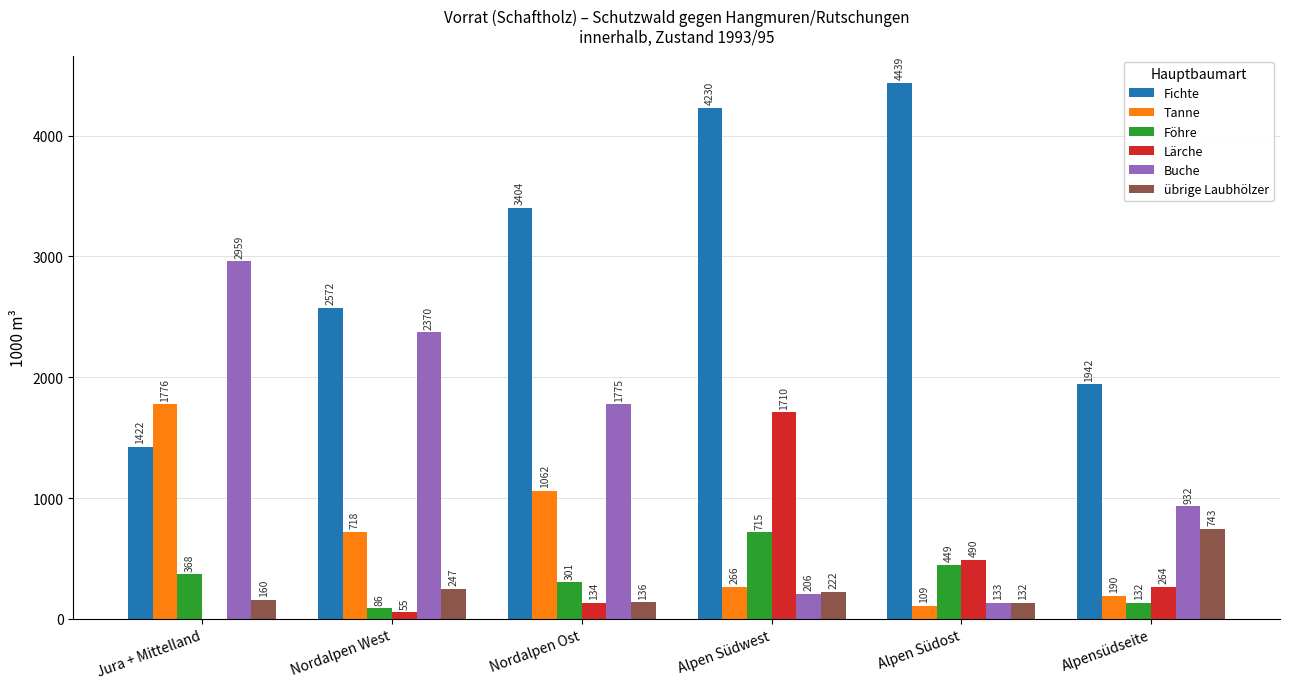

At which category is the sum across all series the highest?

Alpen Südwest